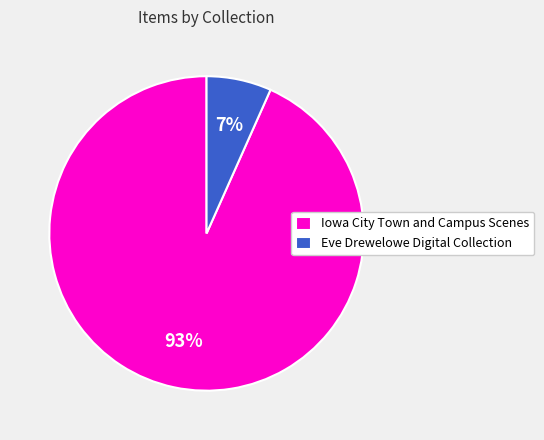

Count the number of slices in the pie.

2